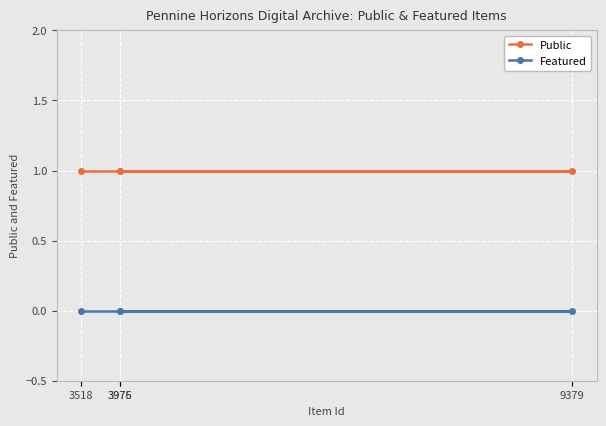

True or false: Featured has more than 1 interior local peaks.

False